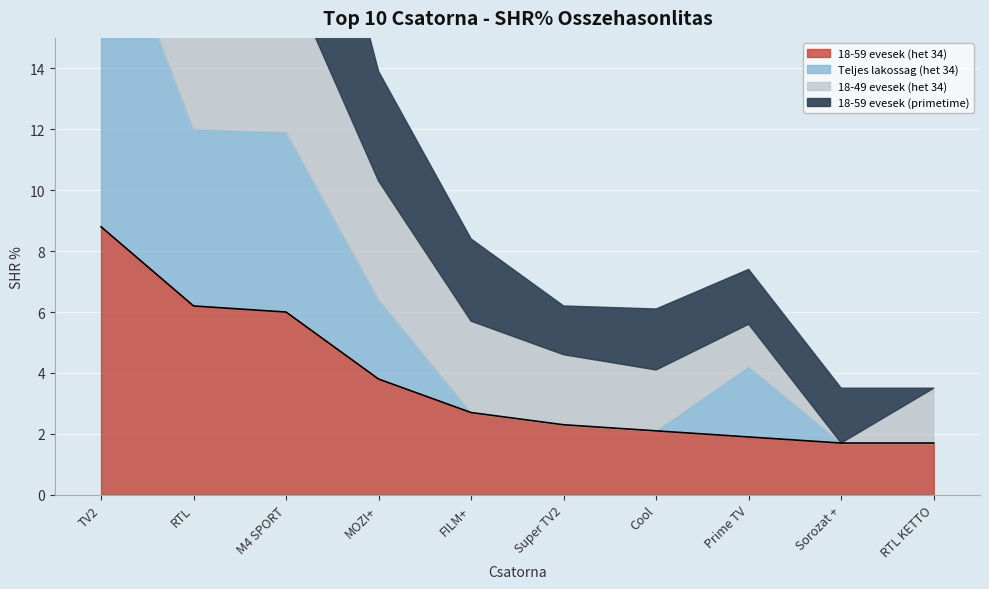

What position from the right is MOZI+?

7